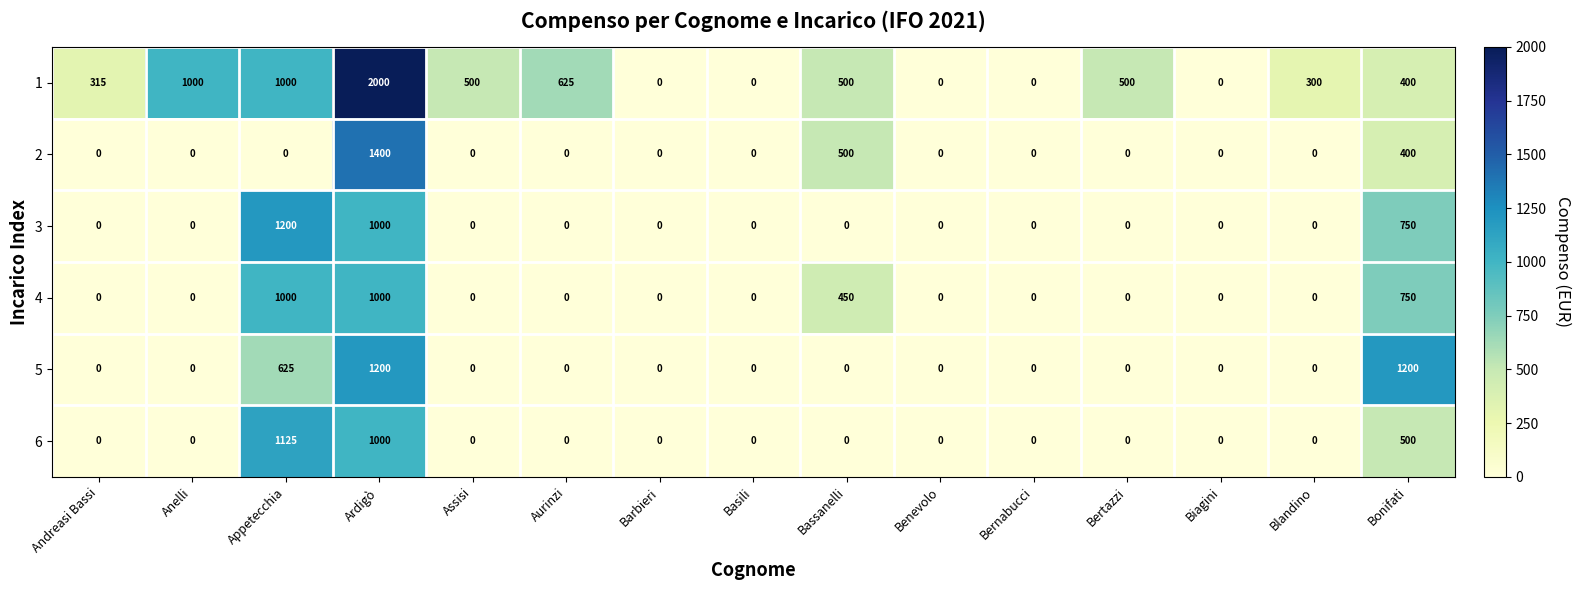

What is the difference between the highest and lowest values at Andreasi Bassi?

315